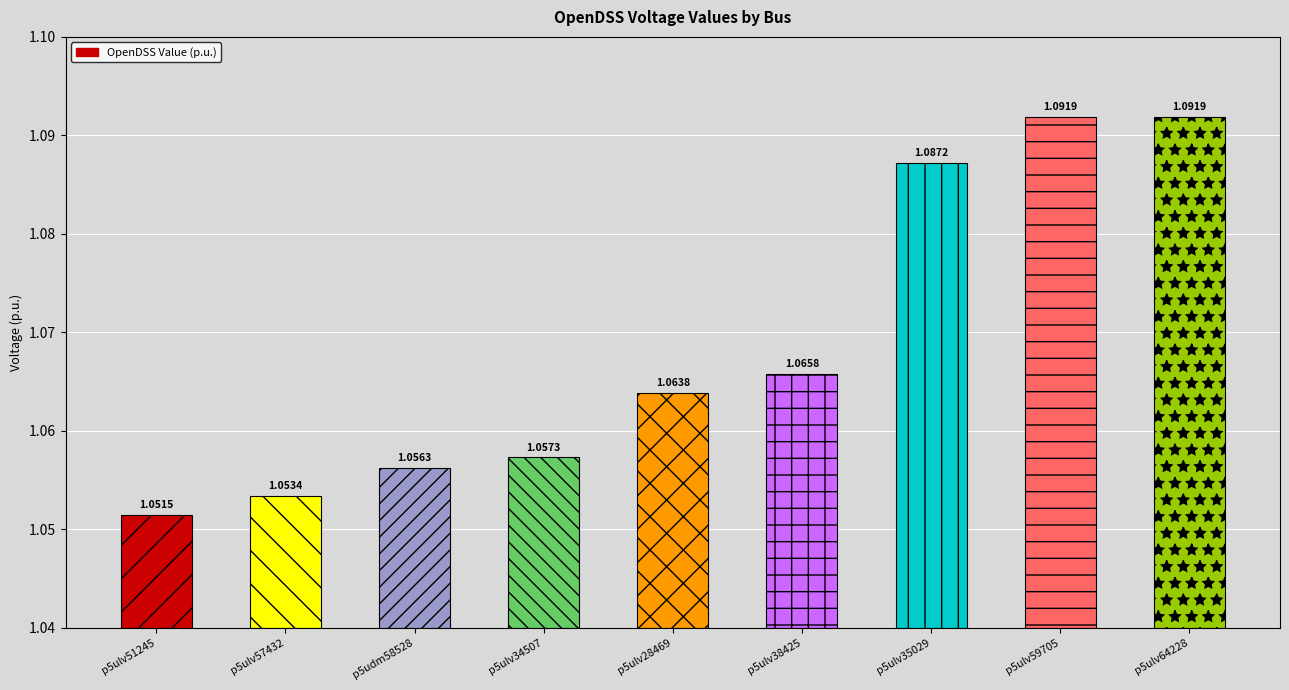

Reading left to right, transcribe all the data shown in this chart.

p5ulv51245=1.1	p5ulv57432=1.1	p5udm58528=1.1	p5ulv34507=1.1	p5ulv28469=1.1	p5ulv38425=1.1	p5ulv35029=1.1	p5ulv59705=1.1	p5ulv64228=1.1